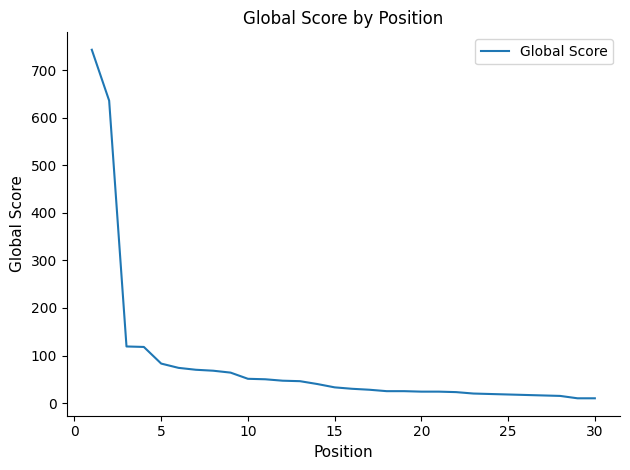

What is the greatest value displayed?

743